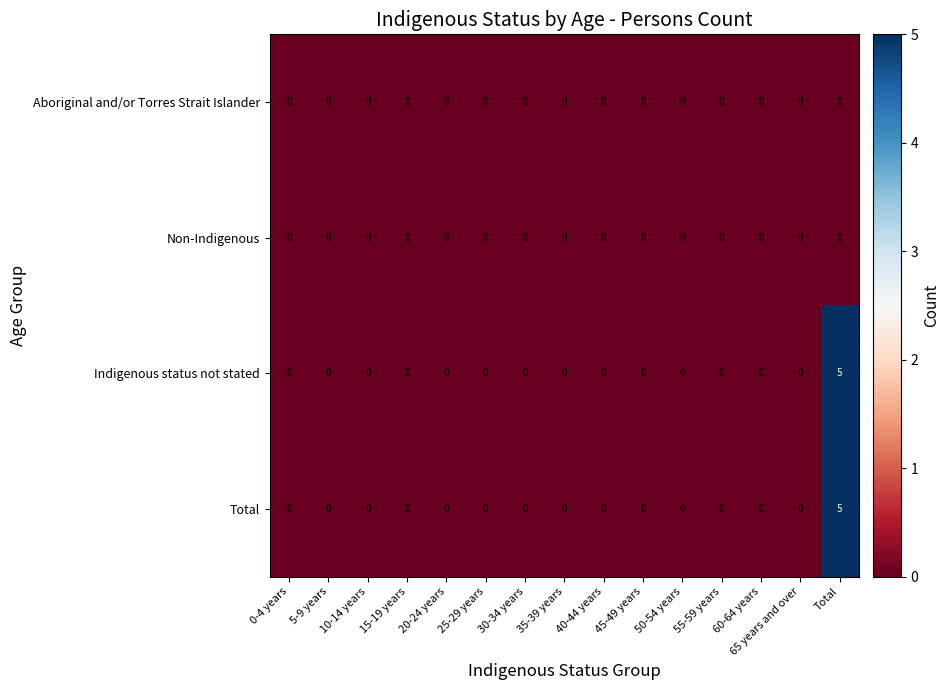

Is it true that Indigenous status not stated equals 3 at 35-39 years?

False